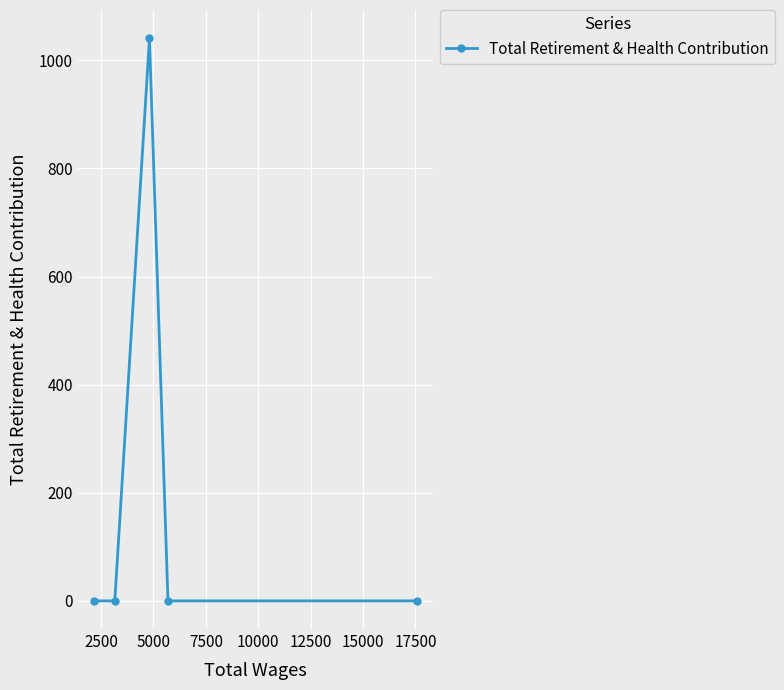

Reading right to left, list all the values displayed in this chart.

0	0	1041	0	0